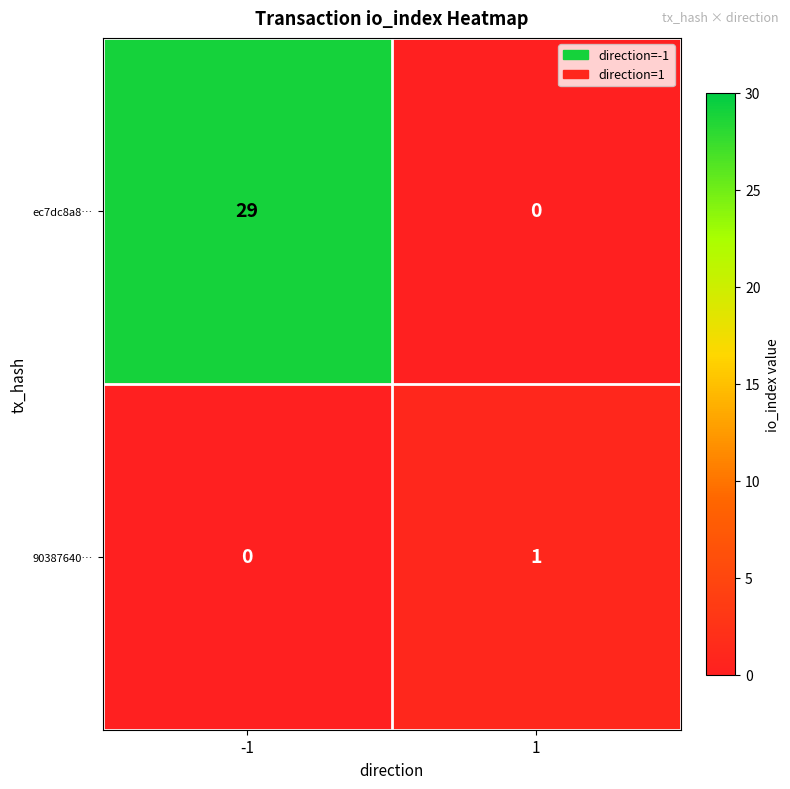

How many distinct data groups are displayed?

2